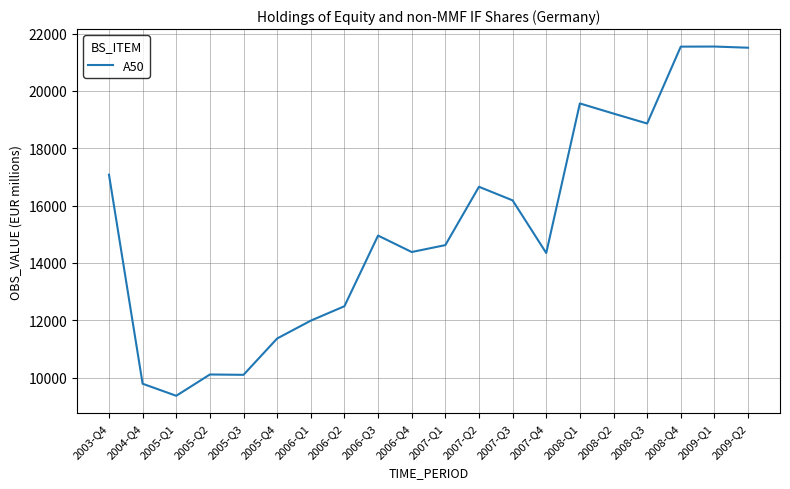

What is the difference between the maximum and minimum values?

12183